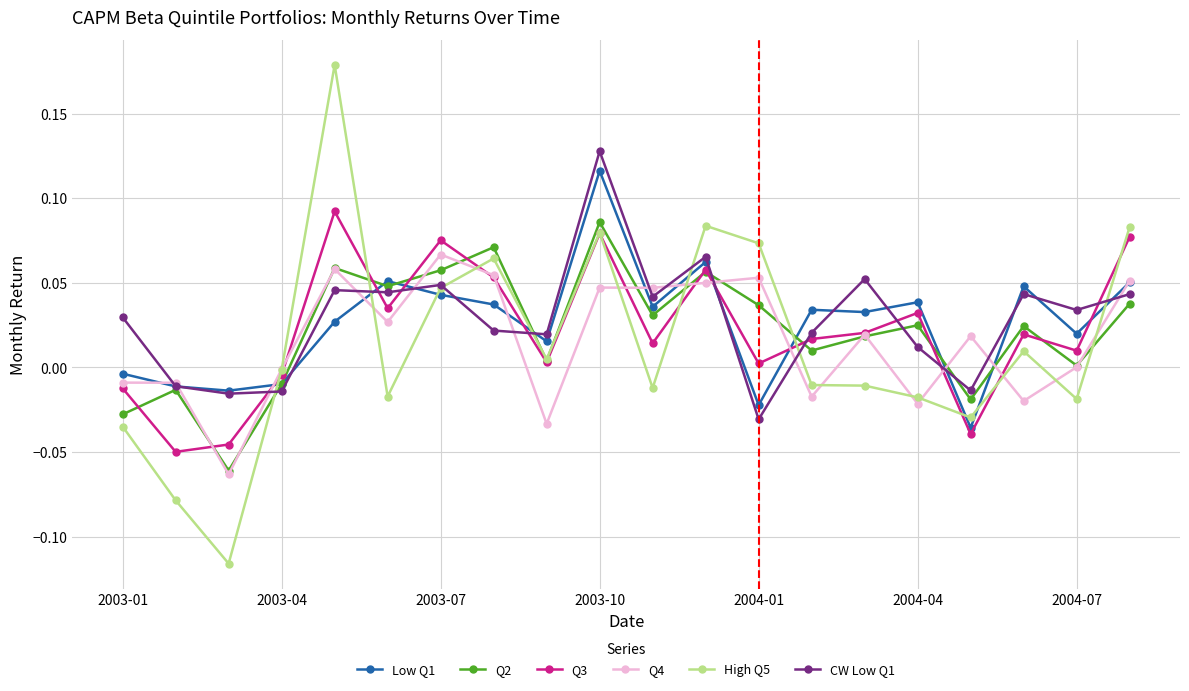

Which series has the largest range (max minus min)?

High Q5